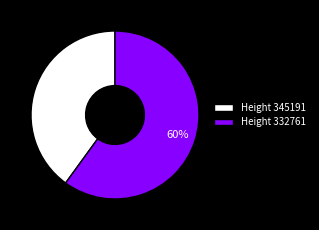

Which category has the biggest portion of the pie?

Height 332761